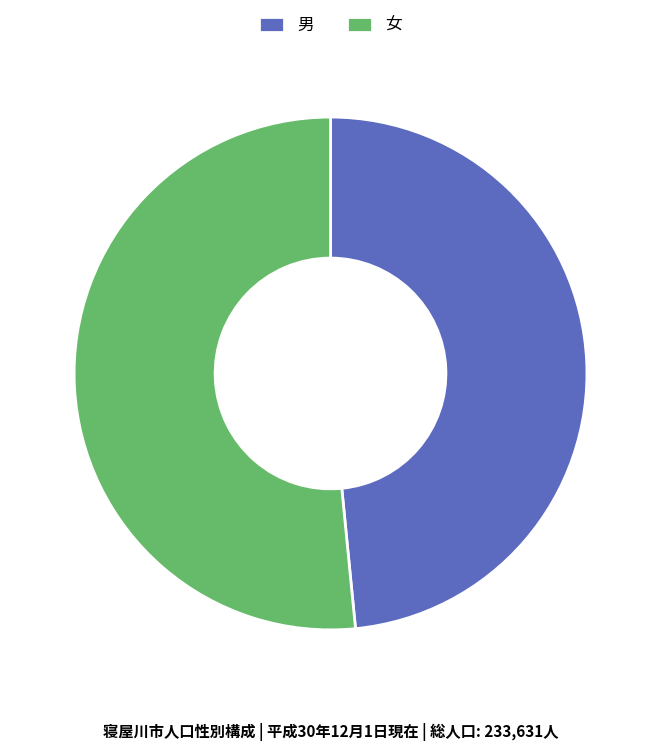

Which category has the smallest portion of the pie?

男